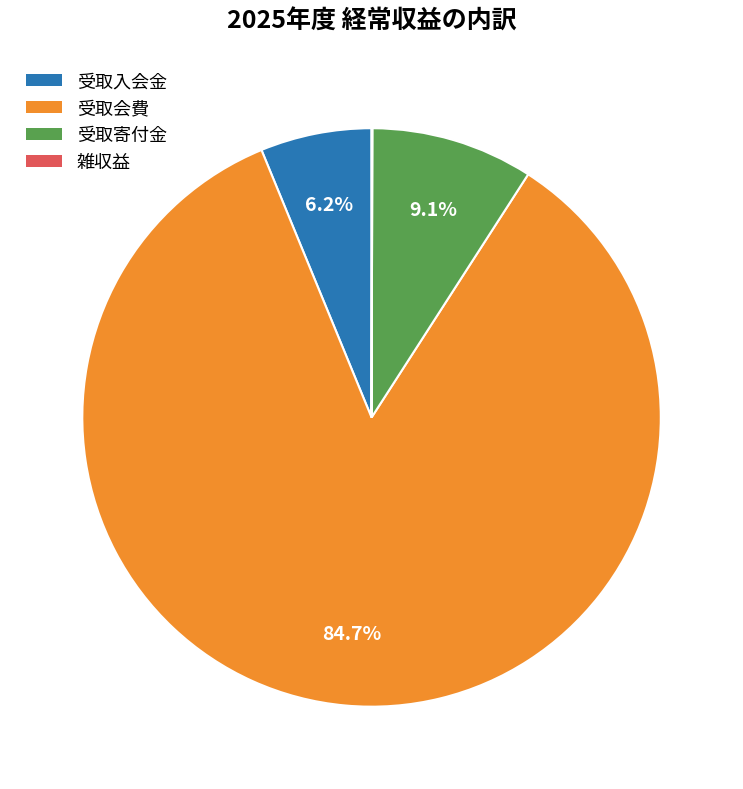

What percentage is NOT represented by 受取寄付金?

90.9%